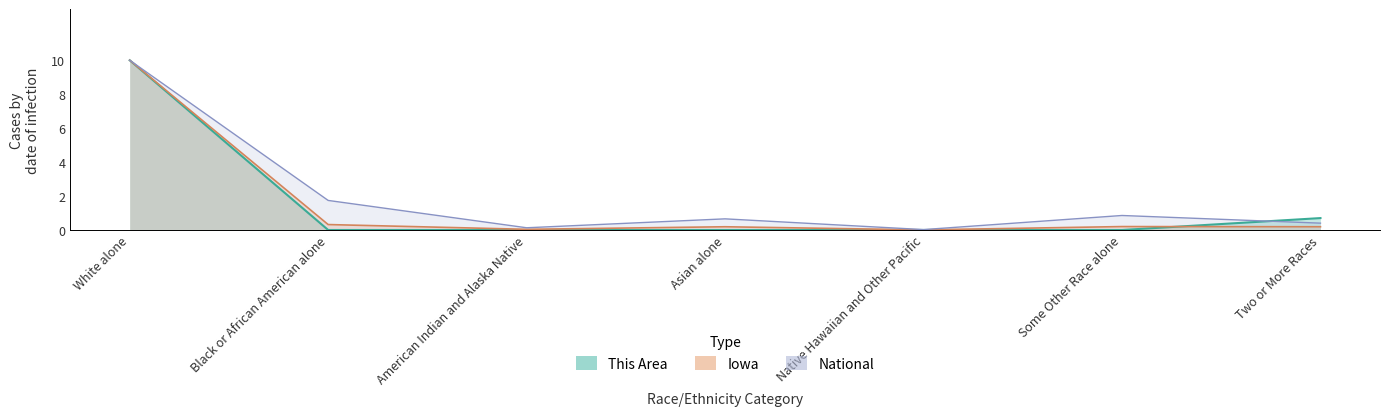

Reading left to right, extract all data points from this chart.

This Area: 10.0	0.0	0.0	0.0	0.0	0.0	0.7
Iowa: 10.0	0.3	0.0	0.2	0.0	0.2	0.2
National: 10.0	1.7	0.1	0.7	0.0	0.9	0.4